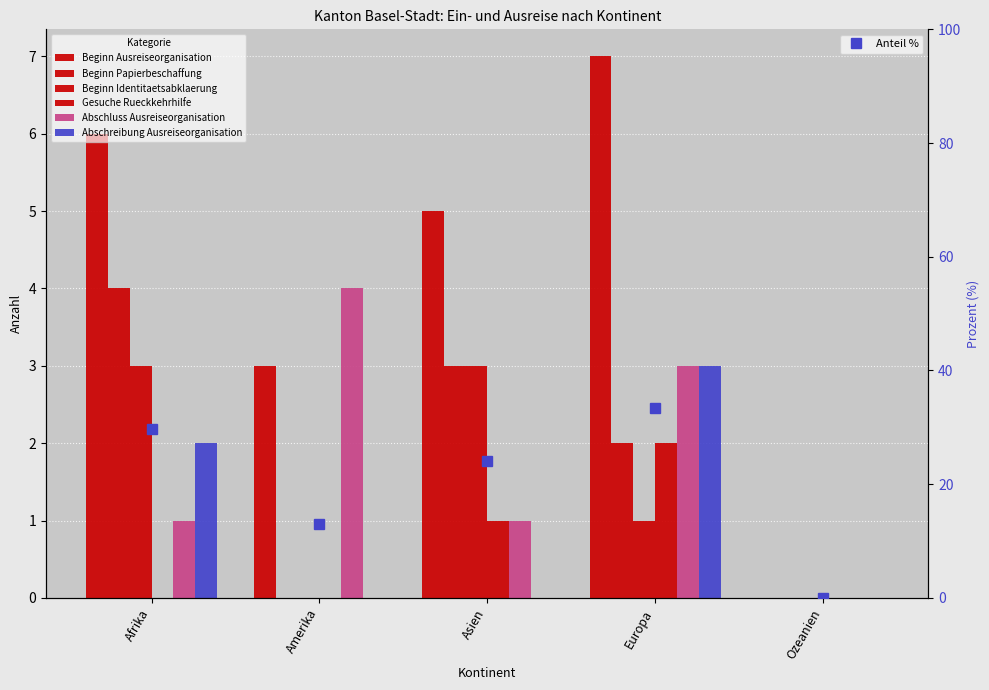

What is the difference between the Abschreibung Ausreiseorganisation values at Amerika and Europa?

3